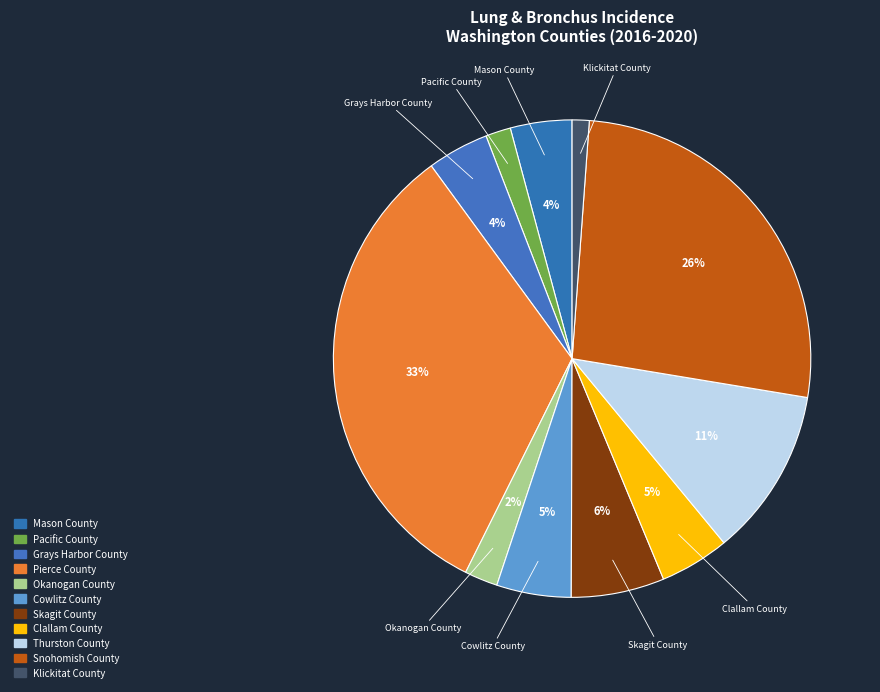

To the nearest percent, what portion does Klickitat County represent?

1%